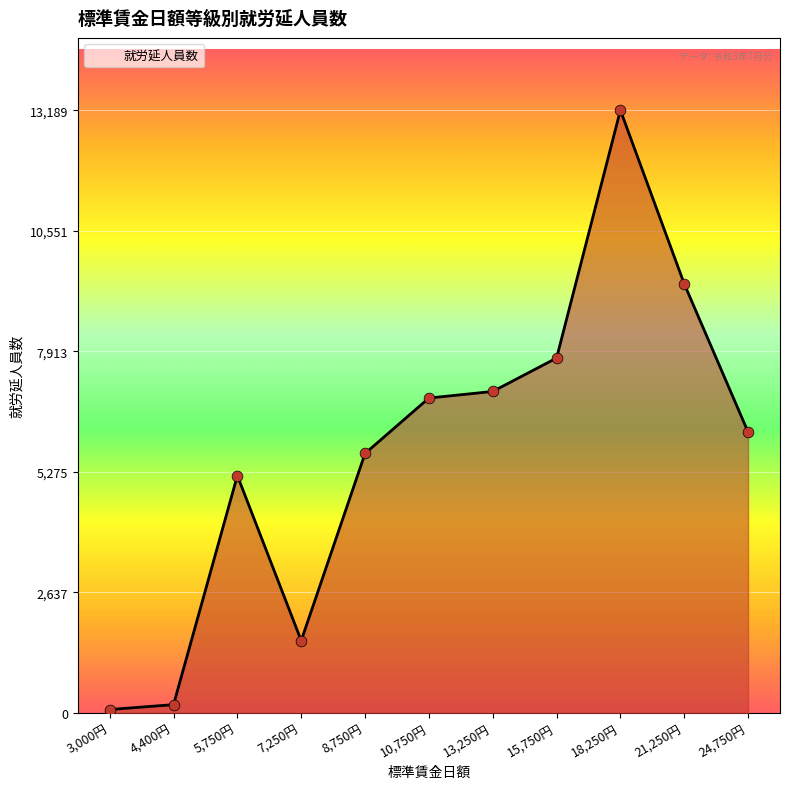

What is the change in value from 15,750円 to 24,750円?

-1619